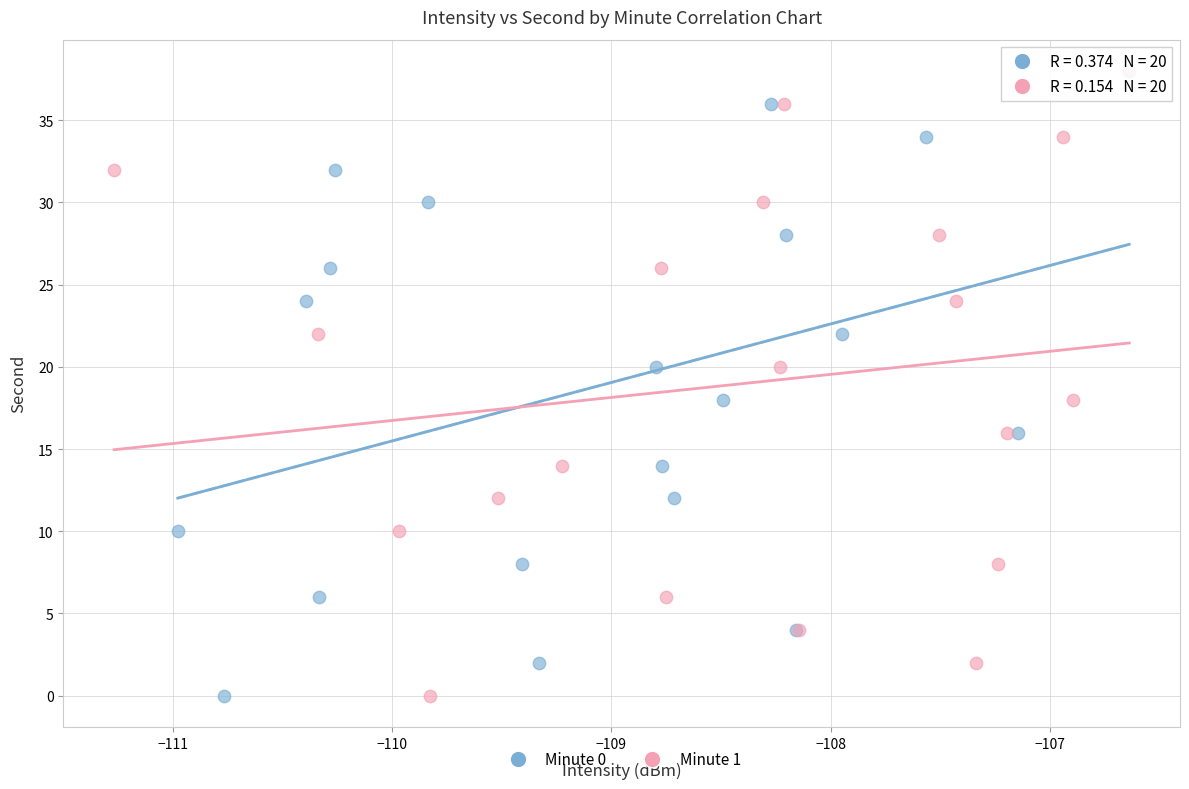

What are all the series names shown in the legend?

Minute 0, Minute 1